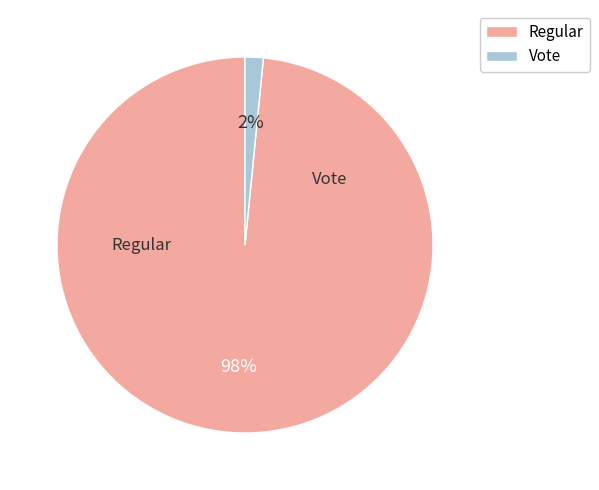

Which slice is the smallest?

Vote